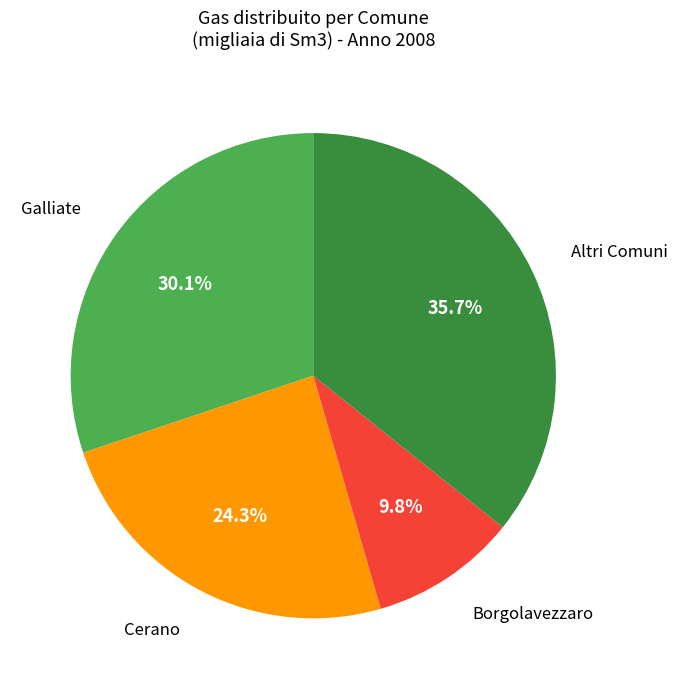

Between Cerano and Borgolavezzaro, which is larger?

Cerano